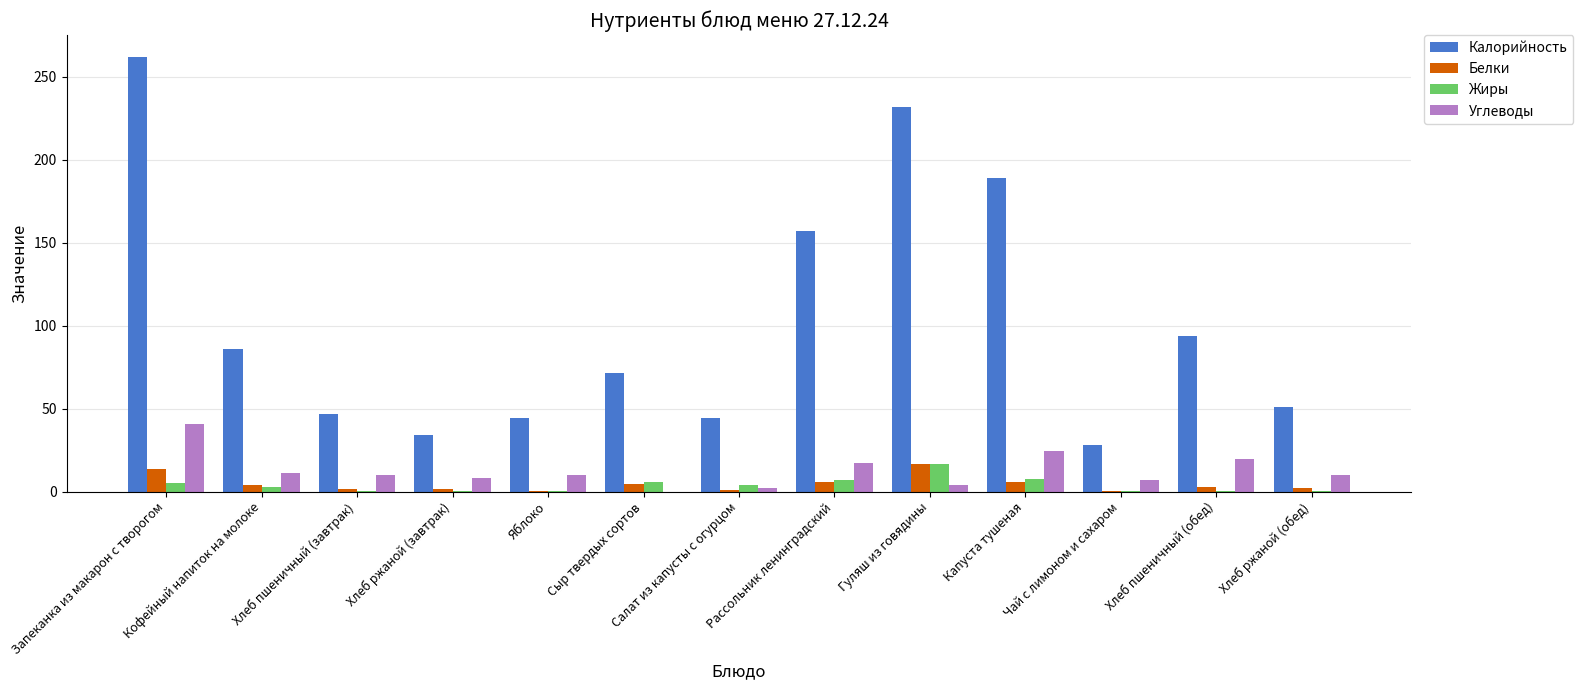

The value of Калорийность at Капуста тушеная is 48.4. True or false?

False